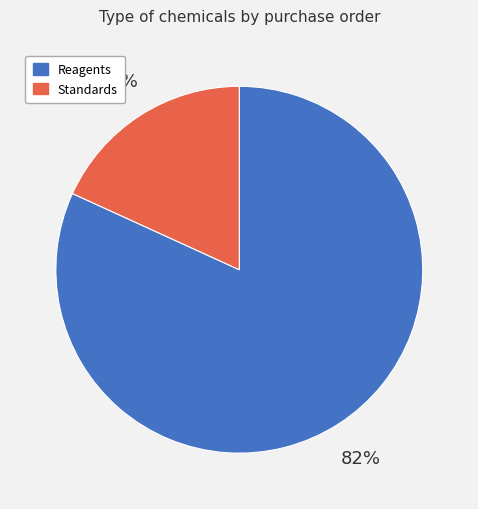

What is the smallest slice in the pie chart?

Standards